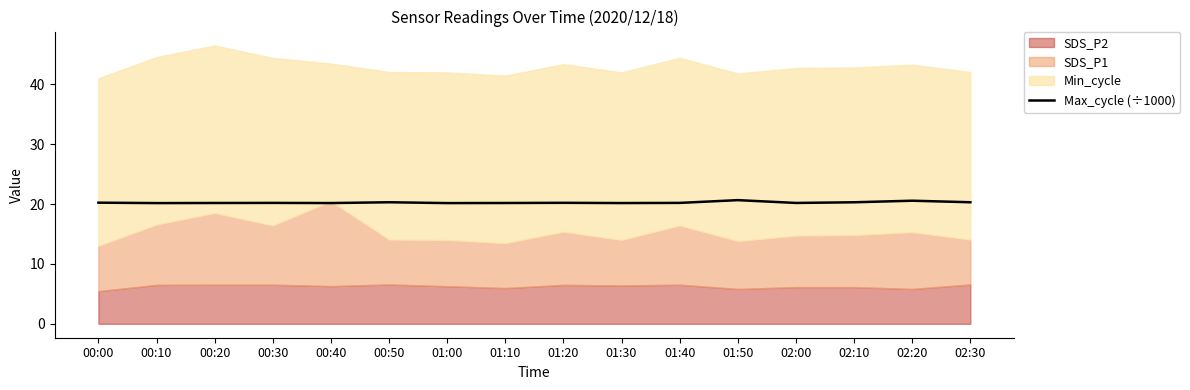

Approximately how many times larger is the value at 02:10 compared to 01:20?

1.0